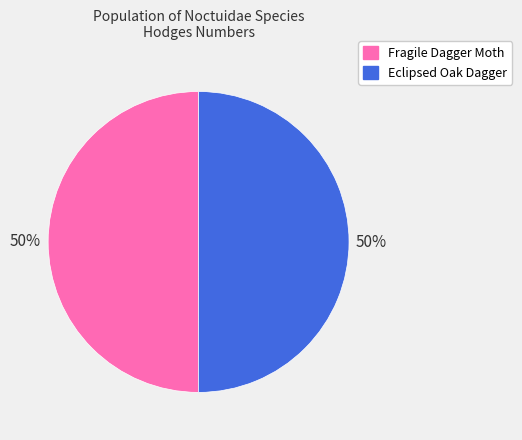

Combined, do Eclipsed Oak Dagger and Fragile Dagger Moth account for over 50%?

Yes